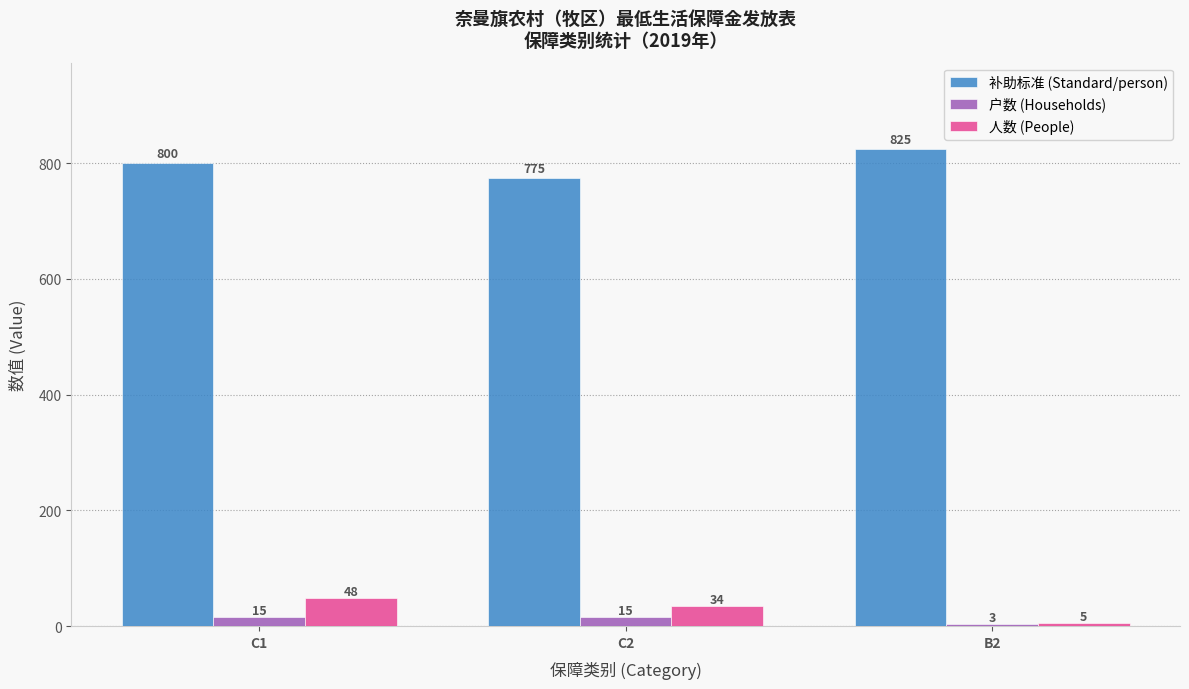

What is the value of the 补助标准 (Standard/person) bar at the 1st from the left?

800